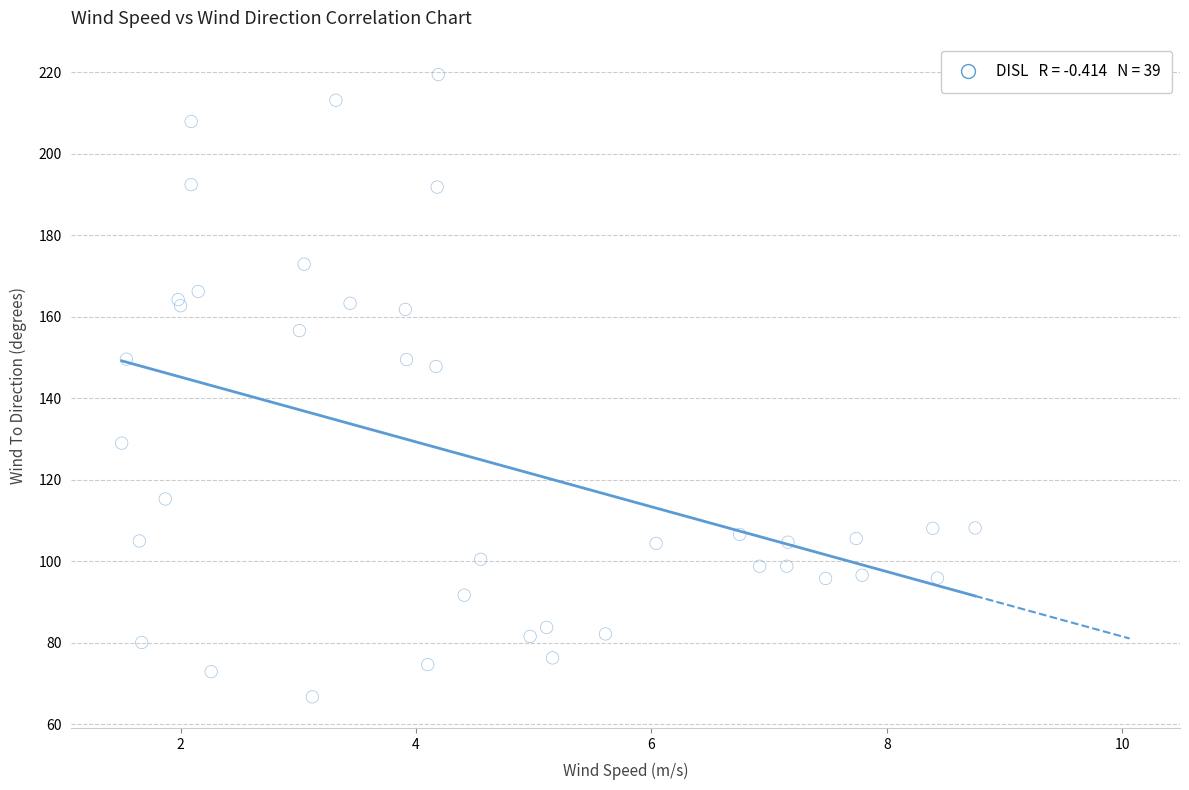

What Y value in the scatter plot is closest to 143?

147.8